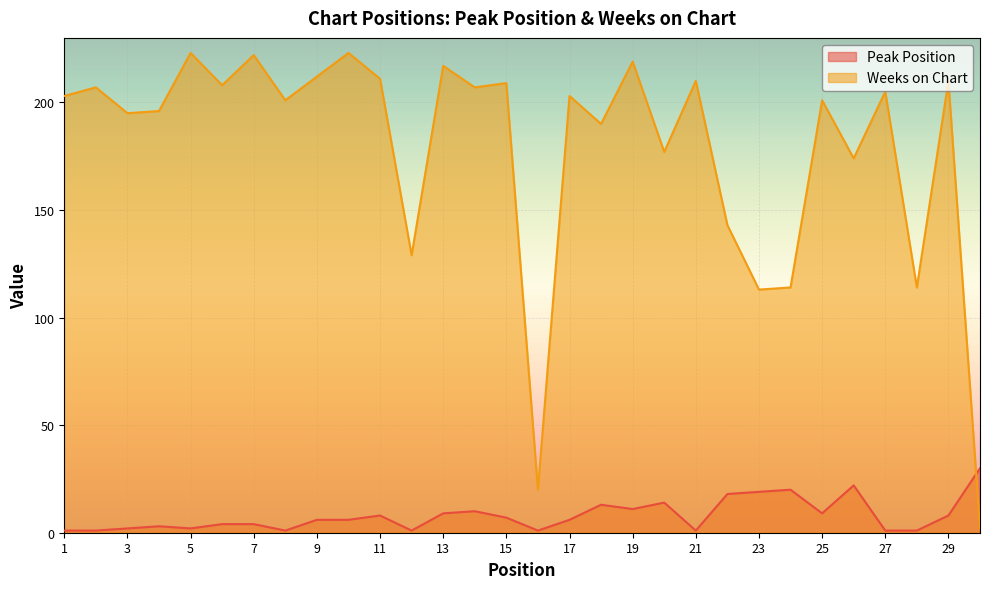

What is the sum of all Weeks on Chart values?

5358